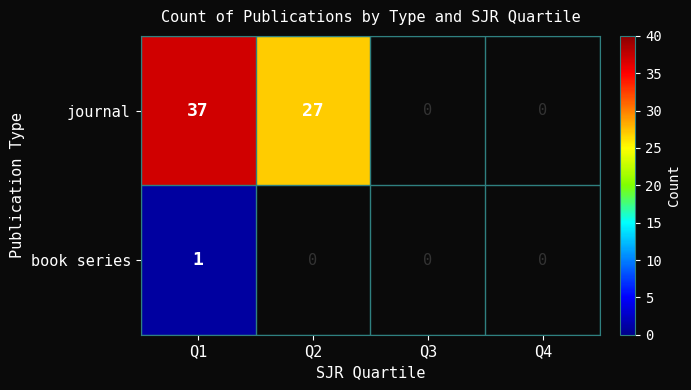

At which category is the sum across all series the highest?

Q1